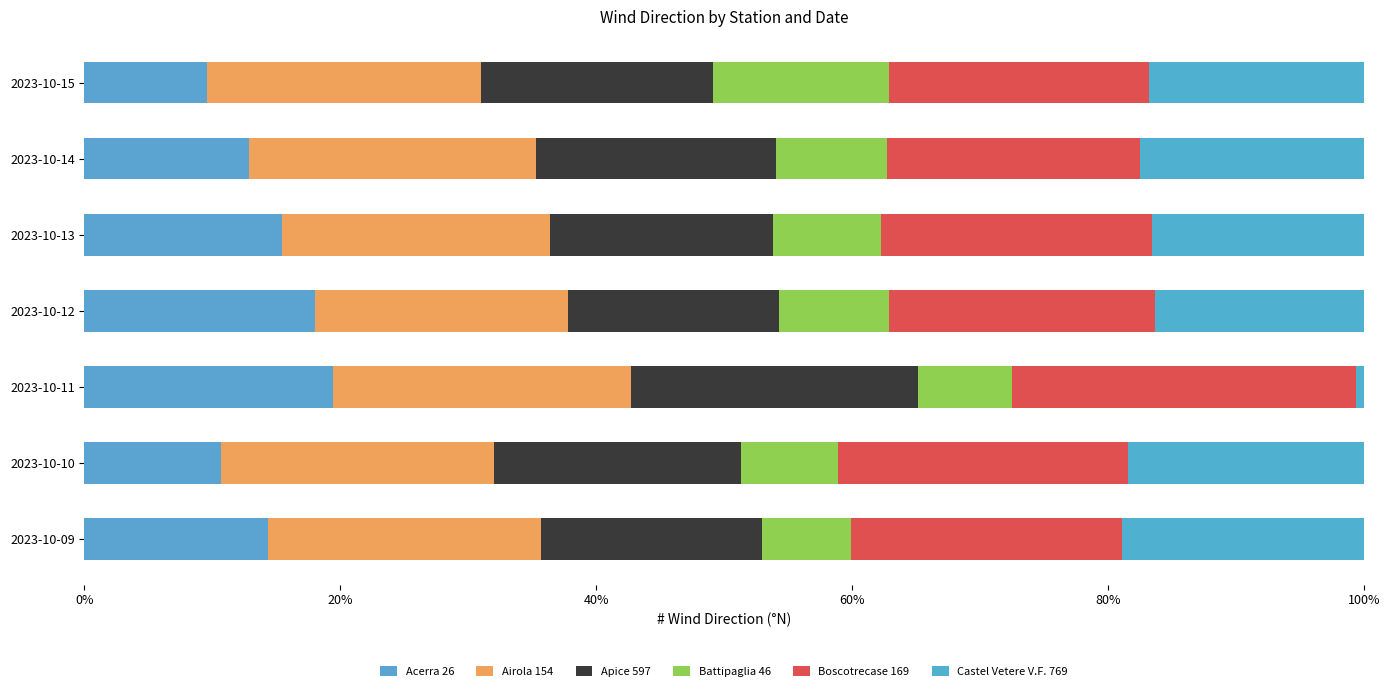

Count the number of categories in the chart.

7